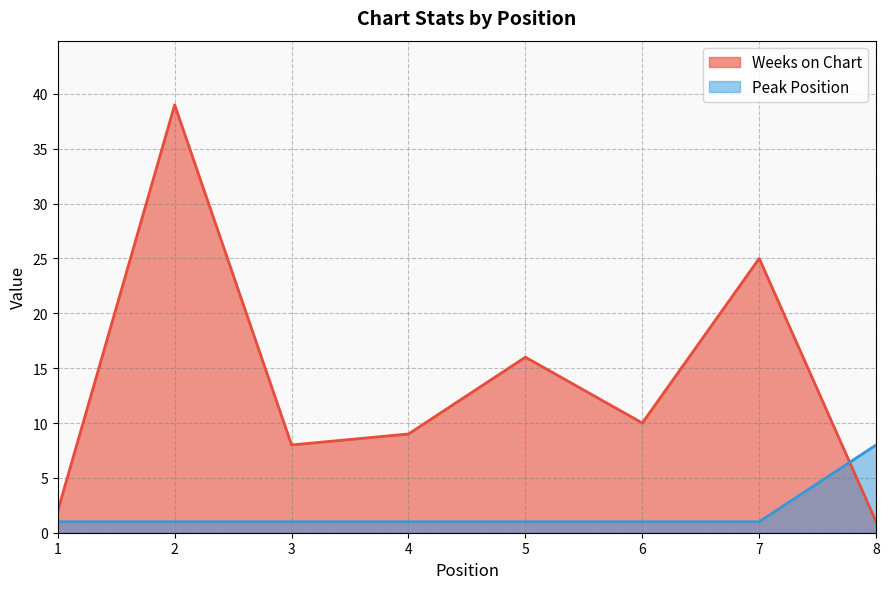

At 8, list the series in order from largest to smallest.

Peak Position, Weeks on Chart